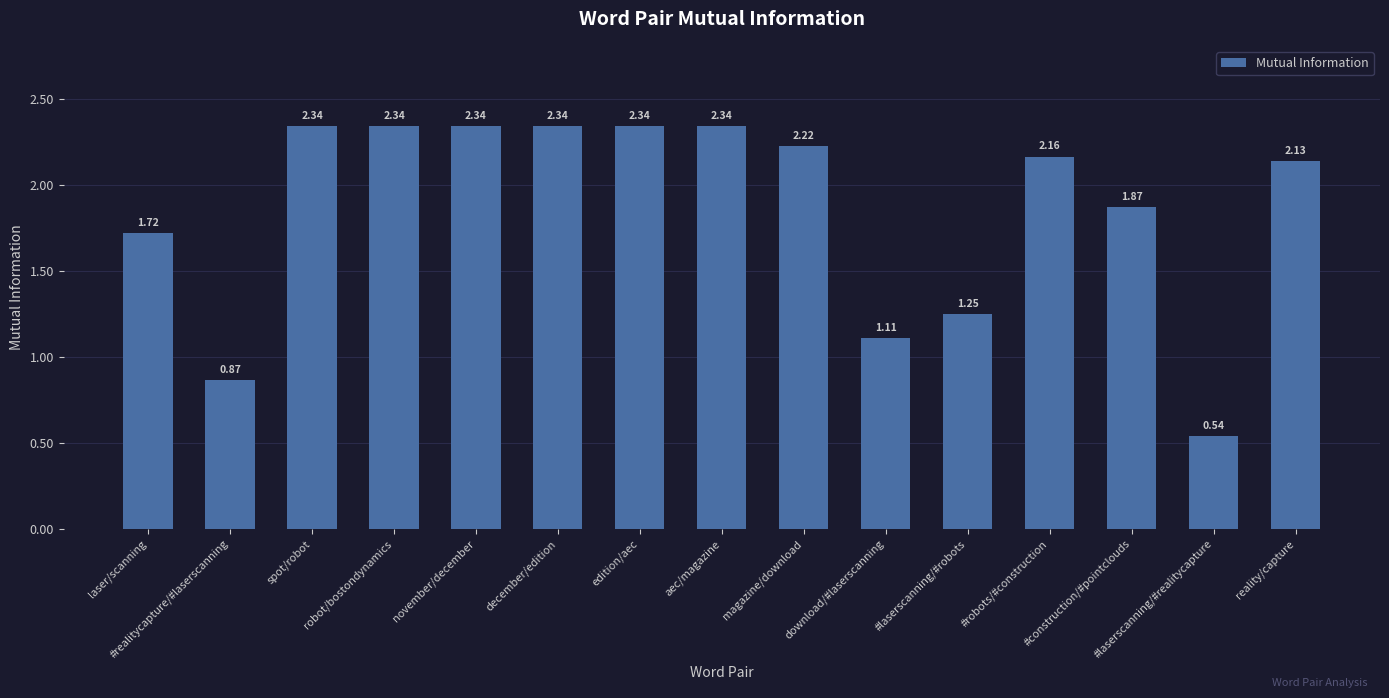

What is the difference between the second highest and second lowest values?

1.5